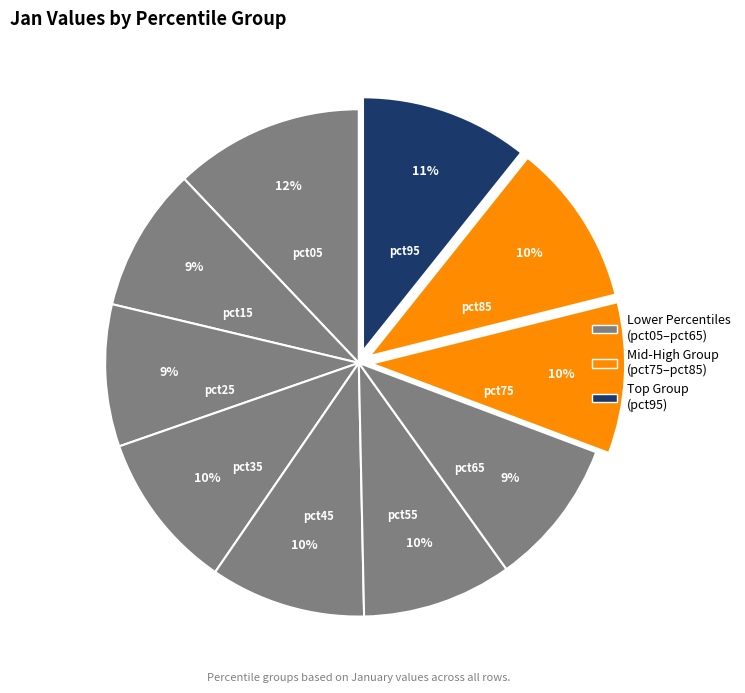

To the nearest percent, what is the average slice percentage?

10%